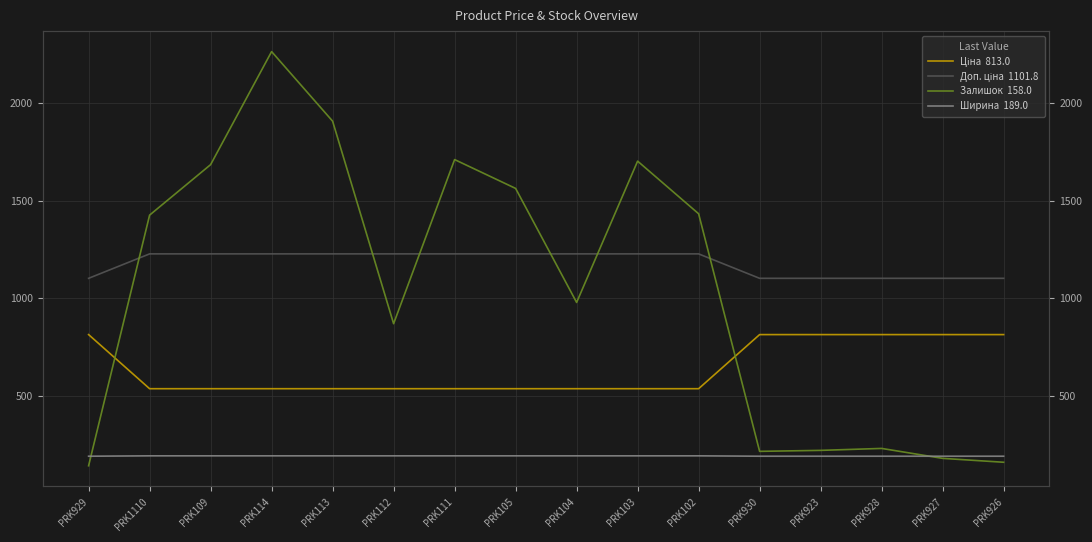

What is the value of the Ціна point at the 5th from the left?

535.4